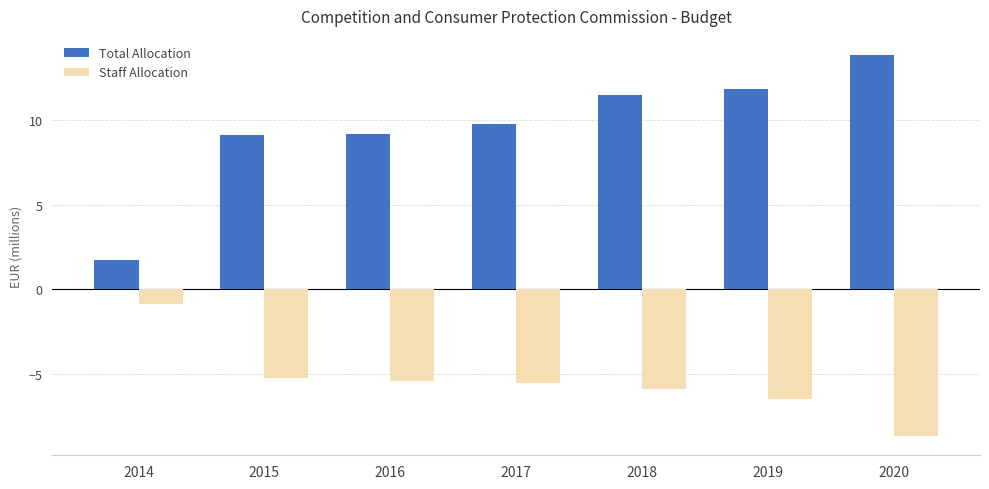

What is the spread (max minus min) of values at 2014?

2.6